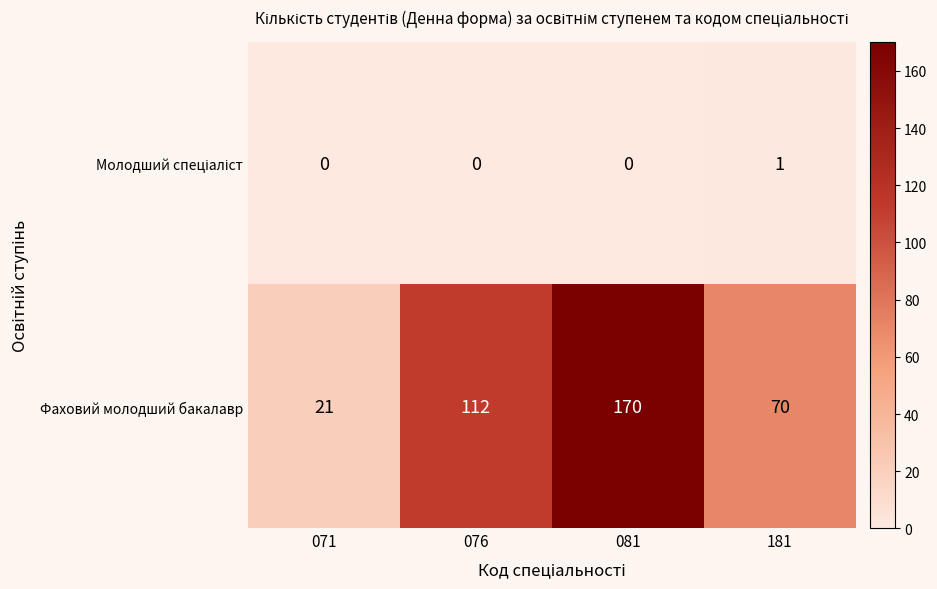

The Фаховий молодший бакалавр series shows 32 at 071. True or false?

False